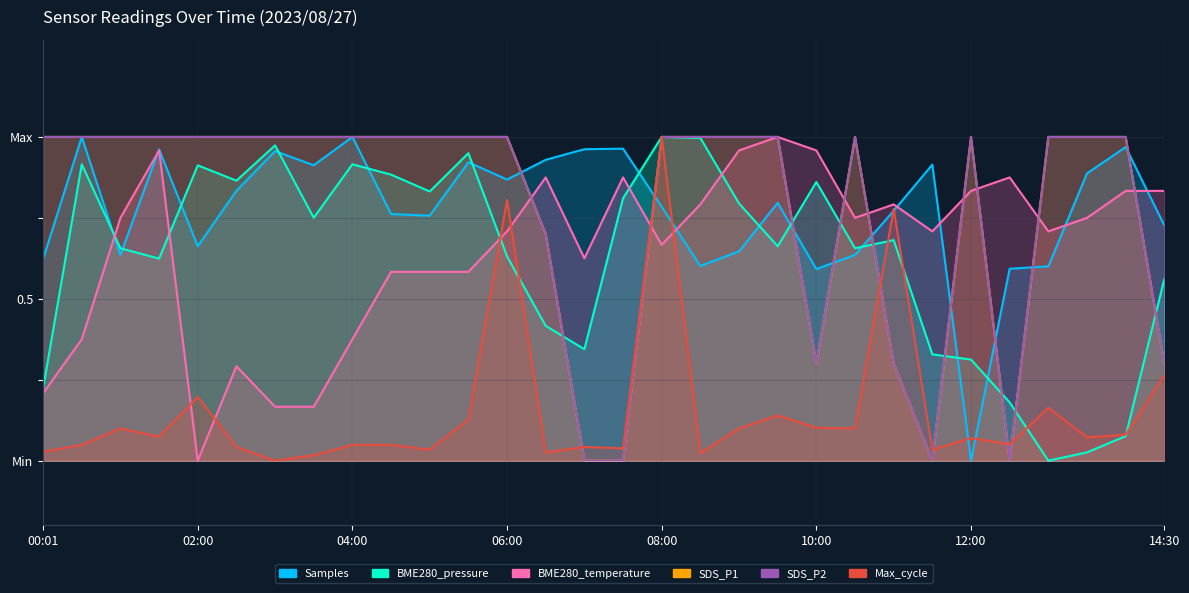

Count the number of data series in this chart.

6